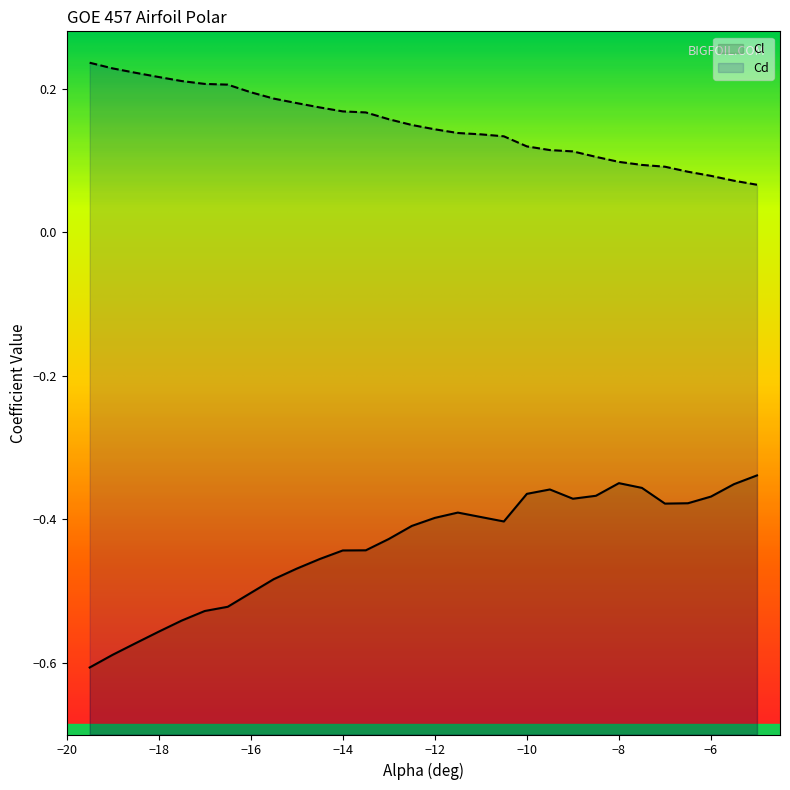

Which series has the largest range (max minus min)?

Cl